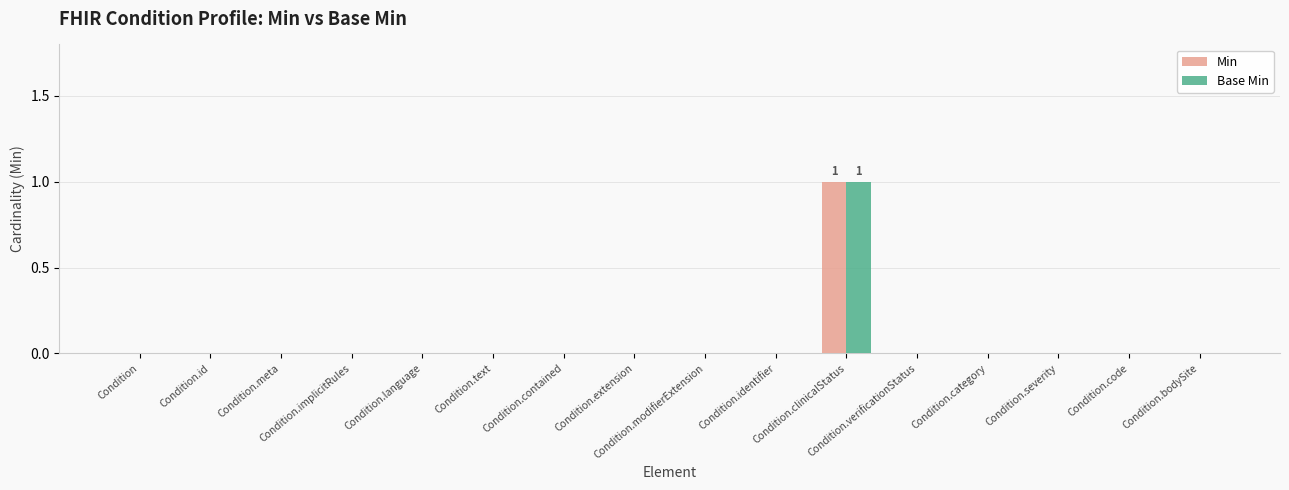

What is the label of the 13th bar from the left?

Condition.category